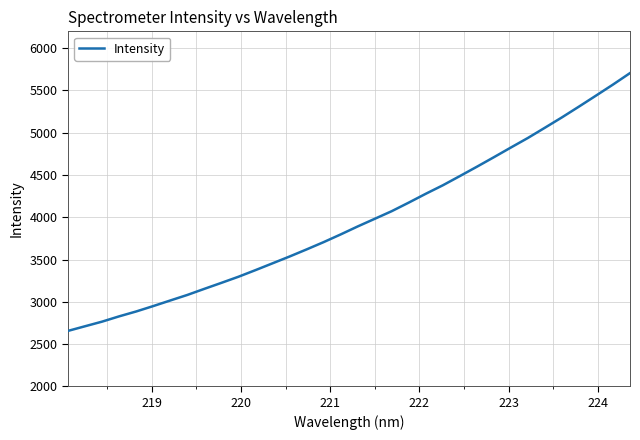

What is the greatest value displayed?

5705.9